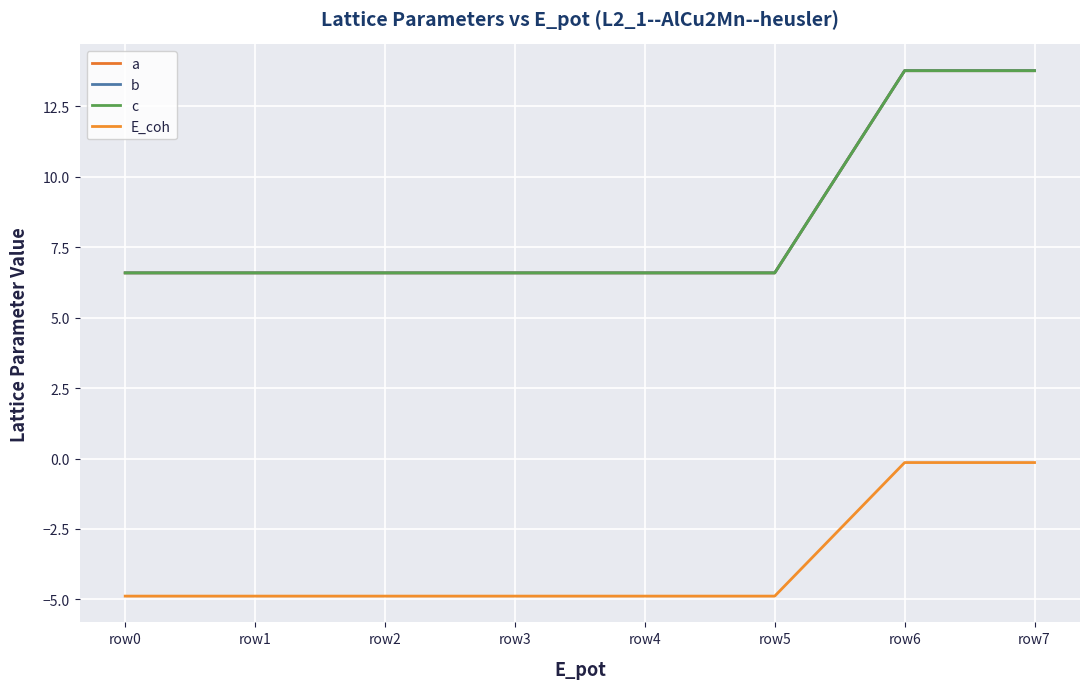

True or false: c and E_coh cross at least once.

False